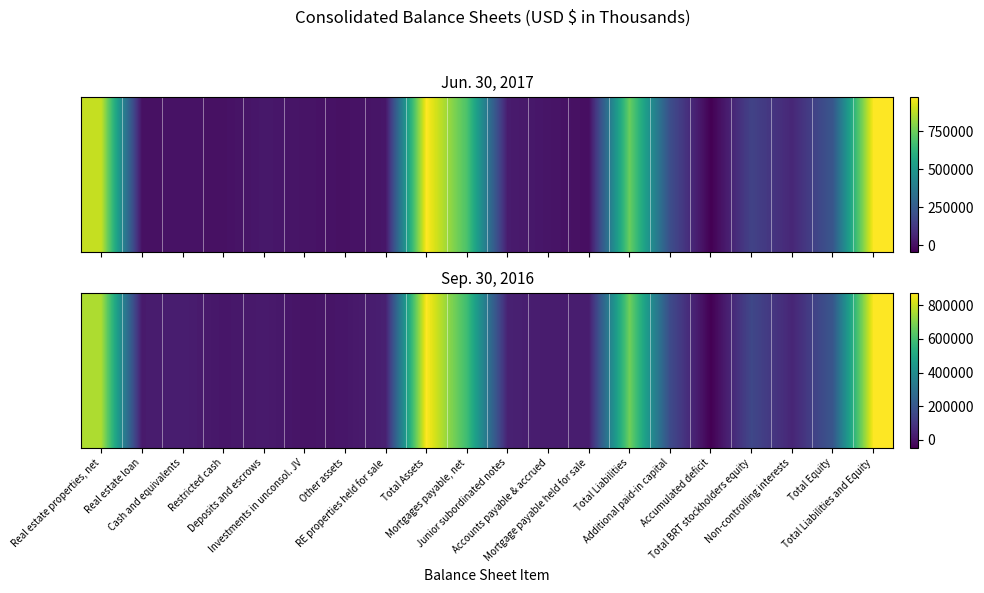

Reading left to right, what are all the values shown in this chart?

Real estate properties, net=759576	Real estate loan=19500	Cash and equivalents=27399	Restricted cash=7383	Deposits and escrows=18972	Investments in unconsol. JV=298	Other assets=7775	RE properties held for sale=33996	Total Assets=874899	Mortgages payable, net=588457	Junior subordinated notes=36998	Accounts payable & accrued=20716	Mortgage payable held for sale=27052	Total Liabilities=673223	Additional paid-in capital=161321	Accumulated deficit=-48125	Total BRT stockholders equity=151290	Non-controlling interests=50386	Total Equity=201676	Total Liabilities and Equity=874899